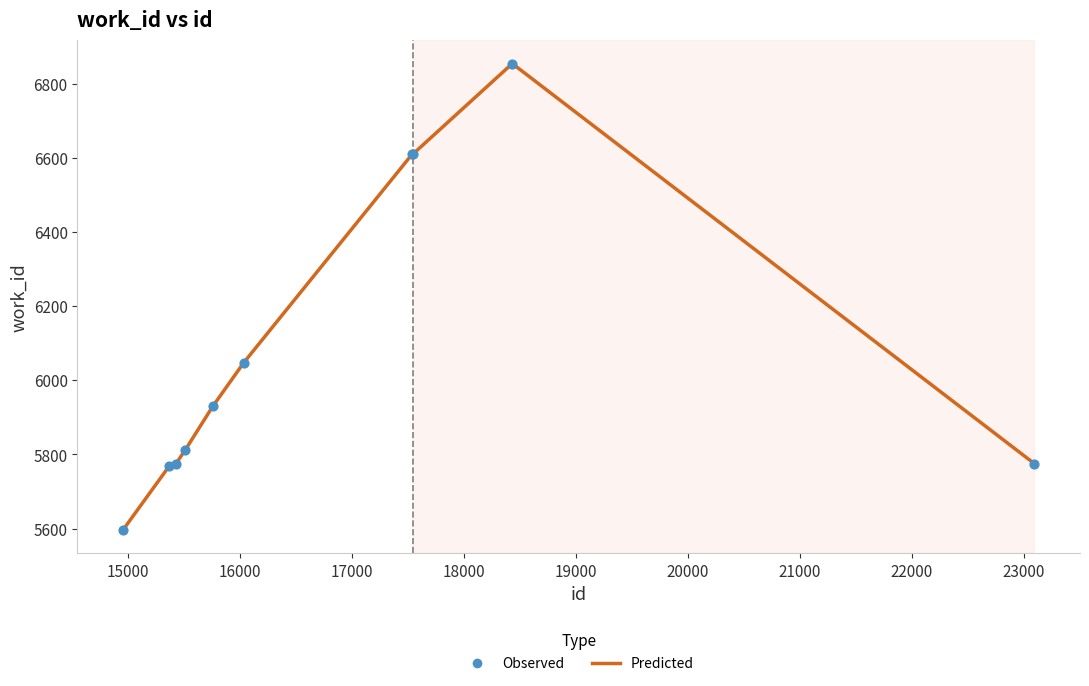

What is the difference between the maximum and minimum values?

1259